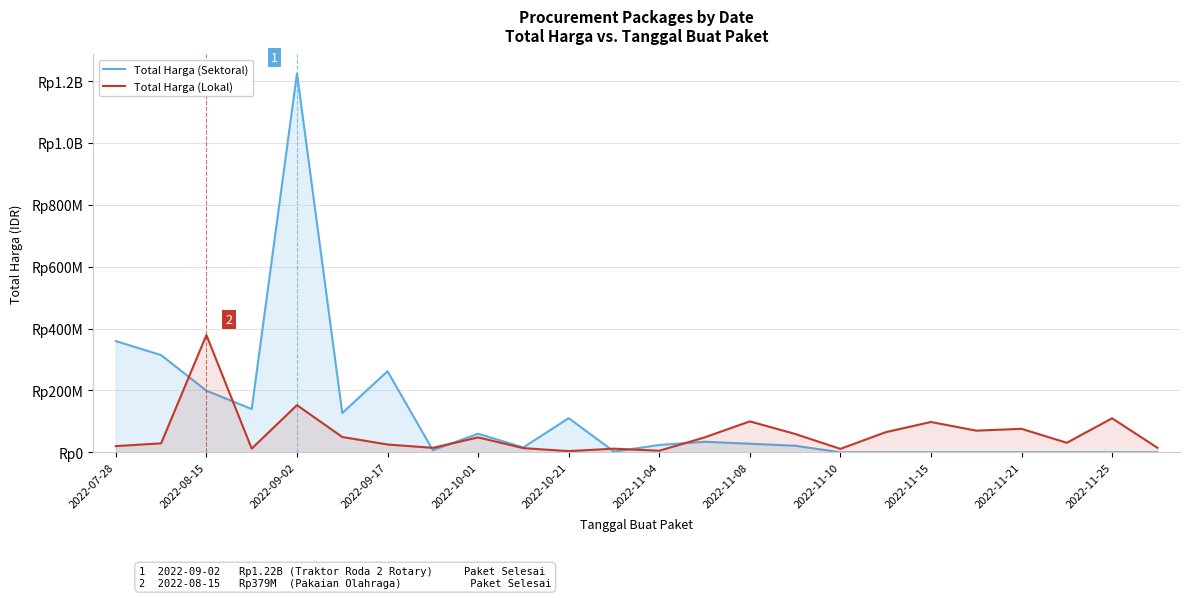

Does the chart display data point markers on the line(s)?

No